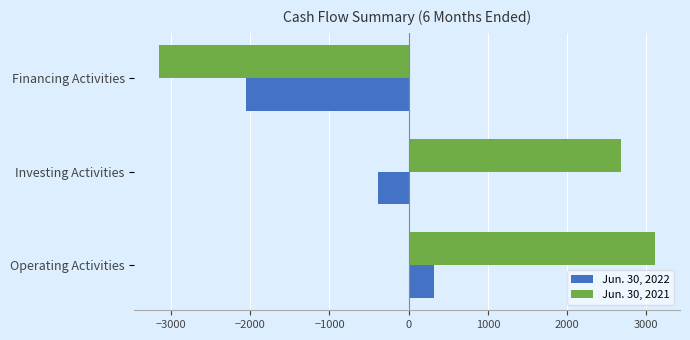

At which category is the sum across all series the highest?

Operating Activities